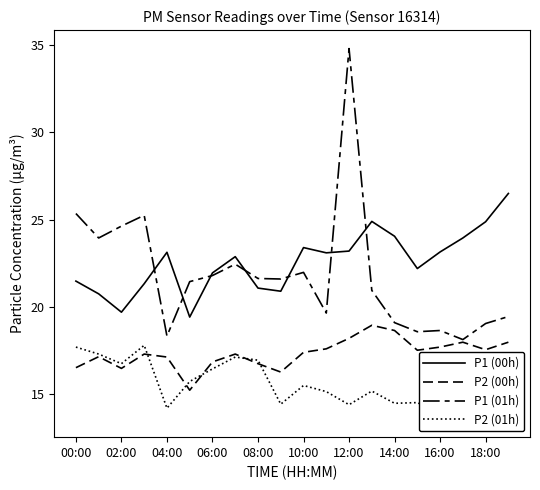

How many lines are shown in the chart?

4